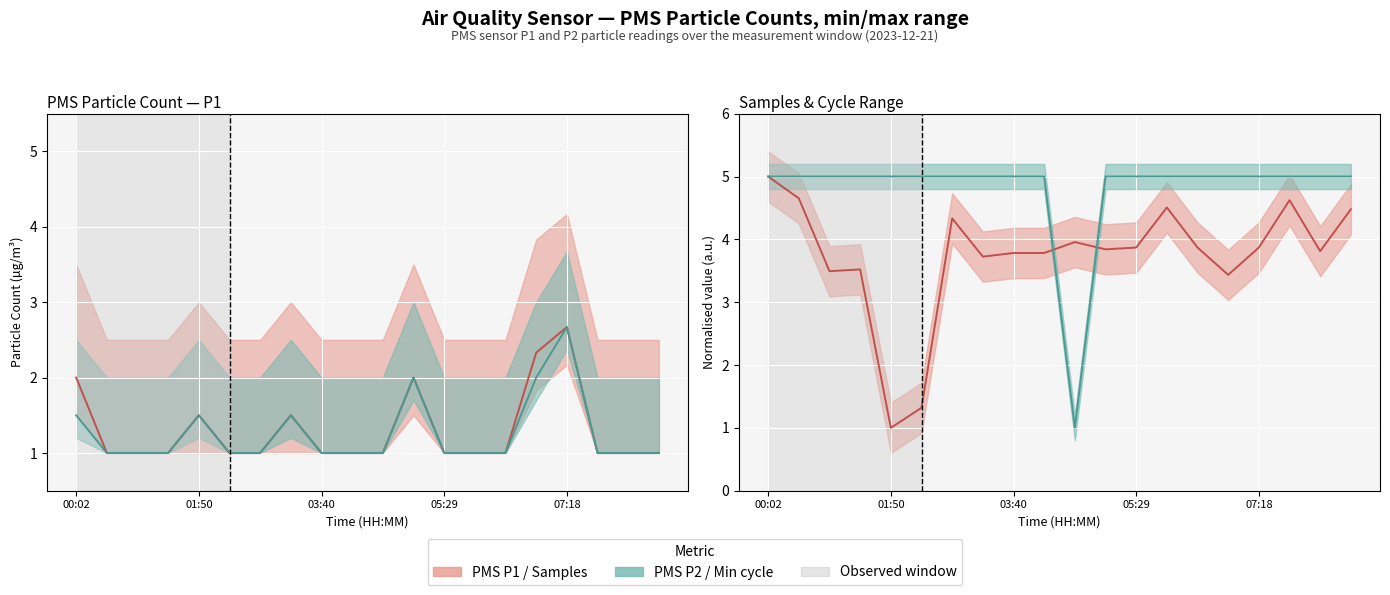

True or false: PMS_P2 and PMS_P1 intersect in this chart.

False